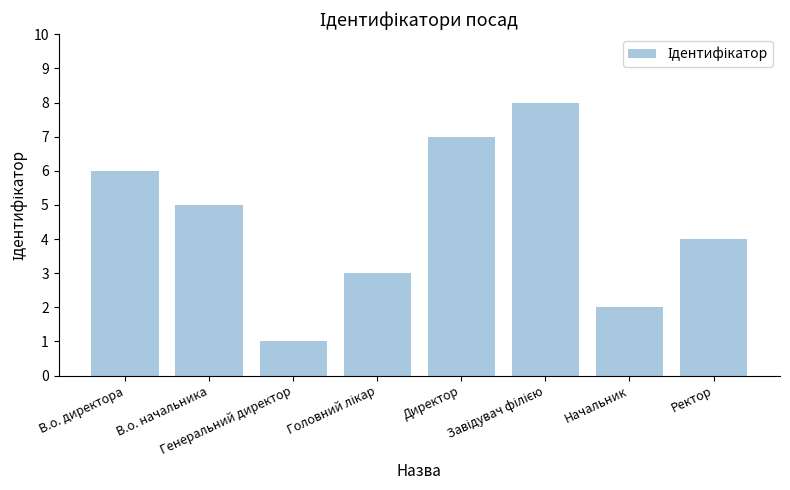

Reading right to left, transcribe all the data shown in this chart.

4	2	8	7	3	1	5	6